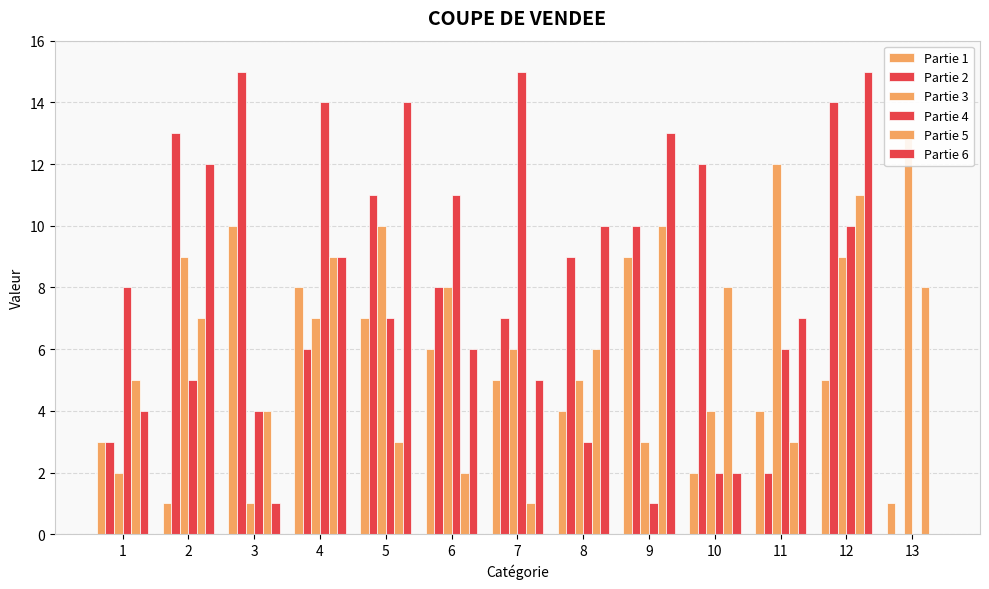

What is the average value of the Partie 3 series?

7